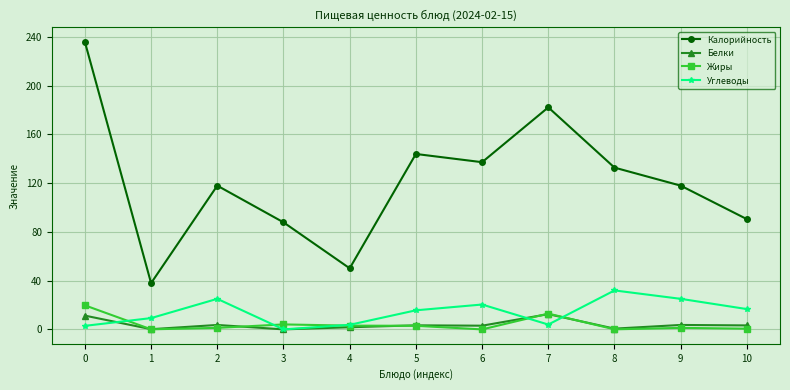

What is the value of the Белки point at the 10th from the left?

3.7